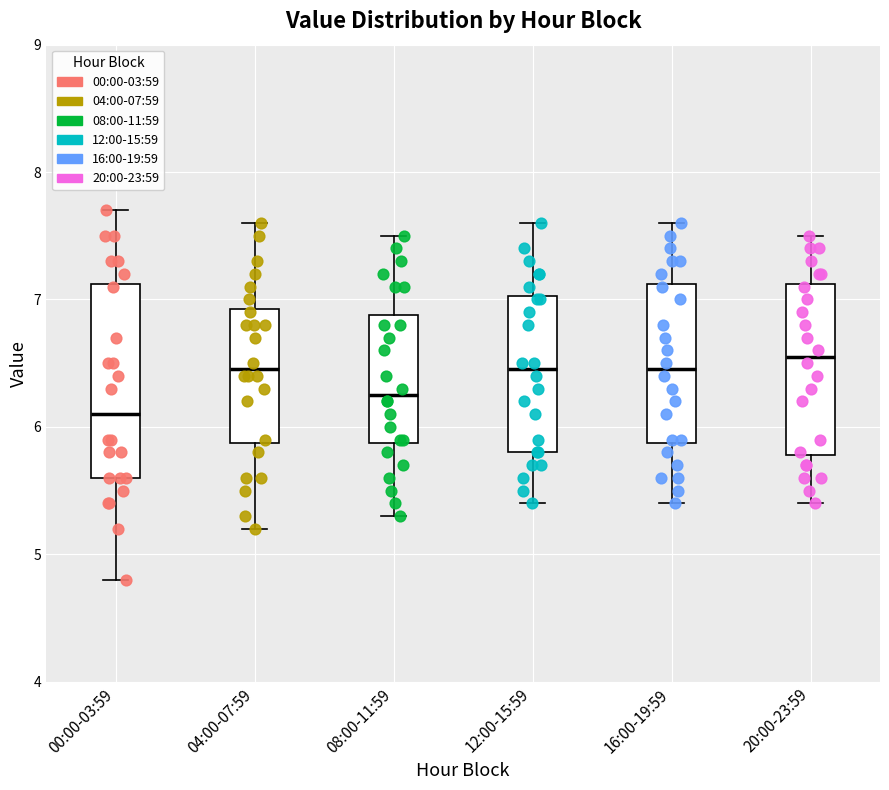

Reading left to right, read every box against the y-axis: the position of its median line, the range the box covers, and the ends of its whiskers. The values are not printed on the chart, so give them approximately, as read against the axis.

00:00-03:59: median 6.1, box 5.6 to 7.1, whiskers 4.8 to 7.7
04:00-07:59: median 6.5, box 5.9 to 6.9, whiskers 5.2 to 7.6
08:00-11:59: median 6.3, box 5.9 to 6.9, whiskers 5.3 to 7.5
12:00-15:59: median 6.5, box 5.8 to 7.0, whiskers 5.4 to 7.6
16:00-19:59: median 6.5, box 5.9 to 7.1, whiskers 5.4 to 7.6
20:00-23:59: median 6.6, box 5.8 to 7.1, whiskers 5.4 to 7.5